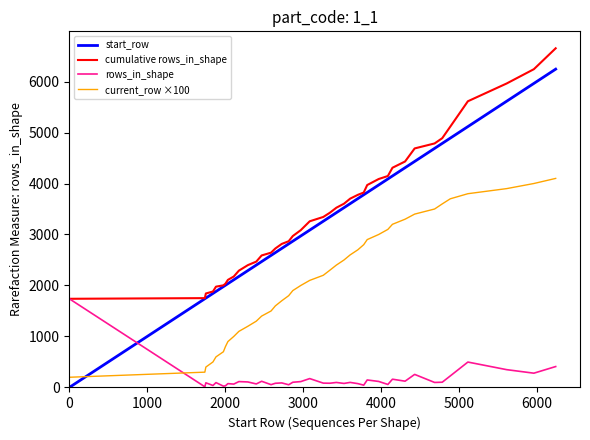

Which series ends up on top after the final intersection of current_row ×100 and start_row?

start_row